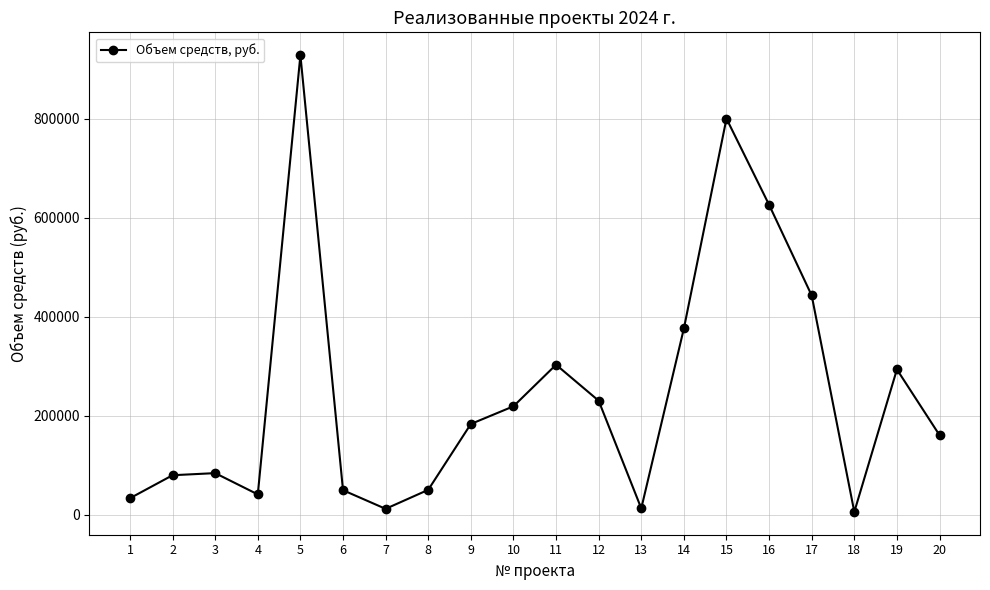

How many lines are shown in the chart?

1